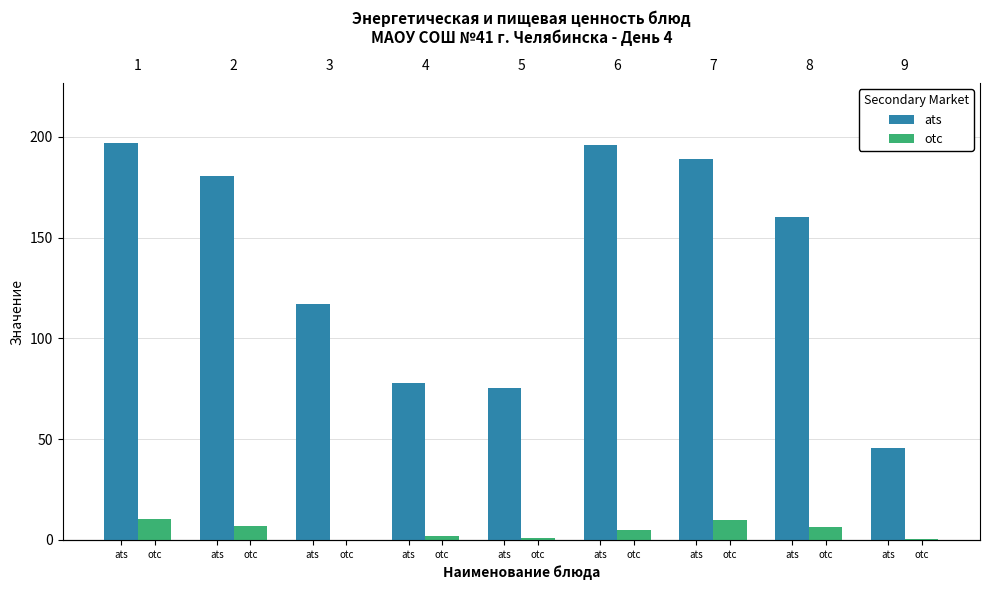

Which series has the largest total across all categories?

ats